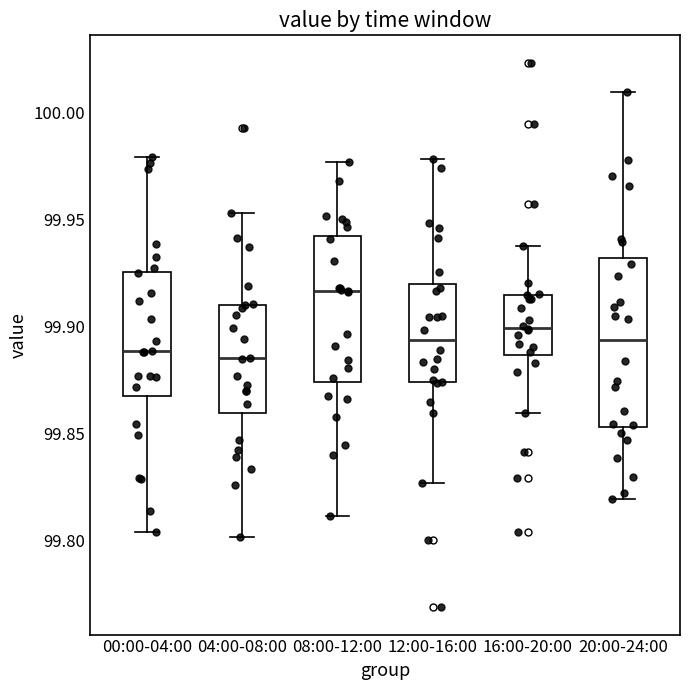

Comparing the boxes themselves (not the whiskers), which one is the tallest?

20:00-24:00